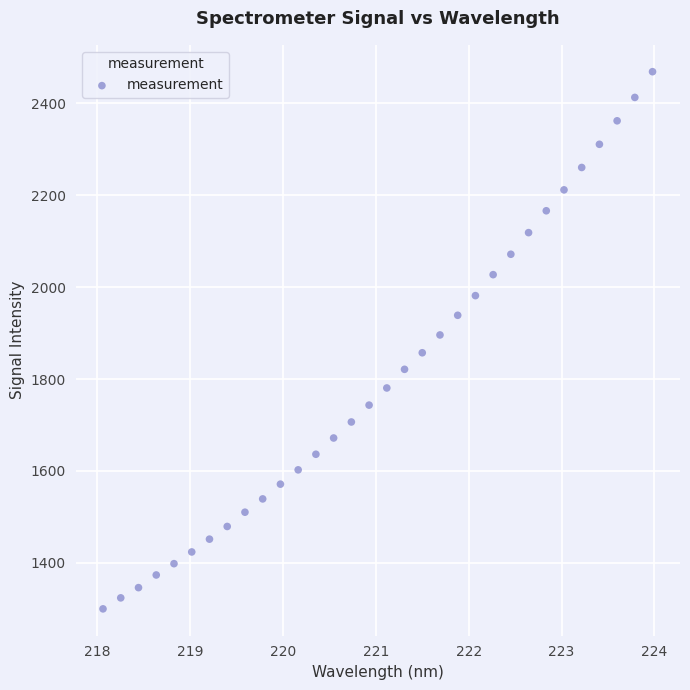

What is the range of X values (max minus min)?

5.9